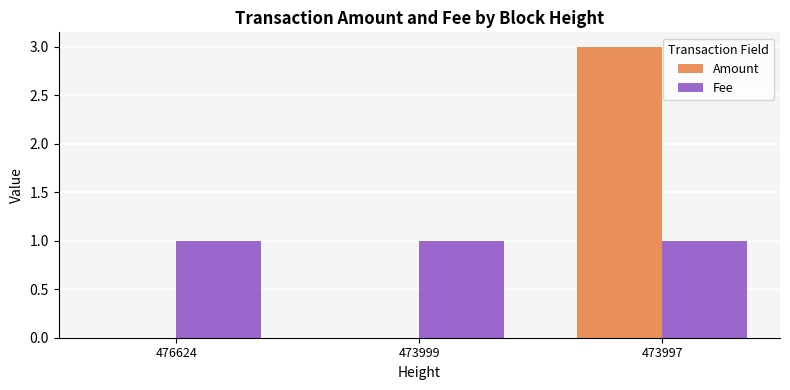

Which series has the widest spread of values?

Amount